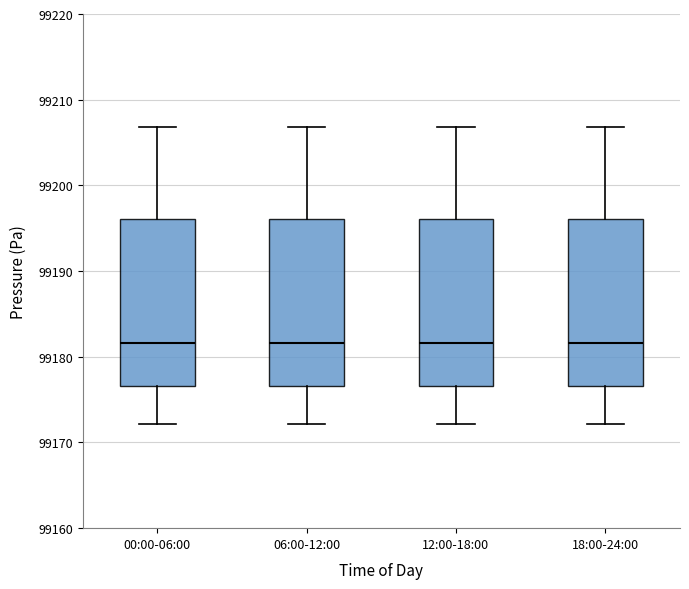

Reading left to right, read every box against the y-axis: the position of its median line, the range the box covers, and the ends of its whiskers. The values are not printed on the chart, so give them approximately, as read against the axis.

00:00-06:00: median 99182, box 99177 to 99196, whiskers 99172 to 99207
06:00-12:00: median 99182, box 99177 to 99196, whiskers 99172 to 99207
12:00-18:00: median 99182, box 99177 to 99196, whiskers 99172 to 99207
18:00-24:00: median 99182, box 99177 to 99196, whiskers 99172 to 99207